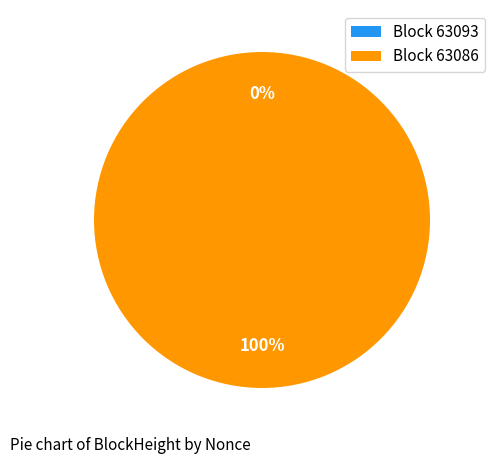

Is it true that 63093 is 0% of the pie?

True